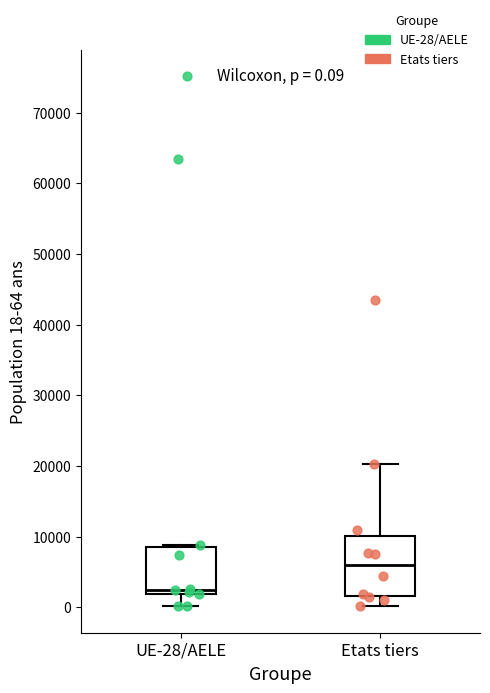

Which box is the tallest, from its lower edge to its upper edge?

Etats tiers